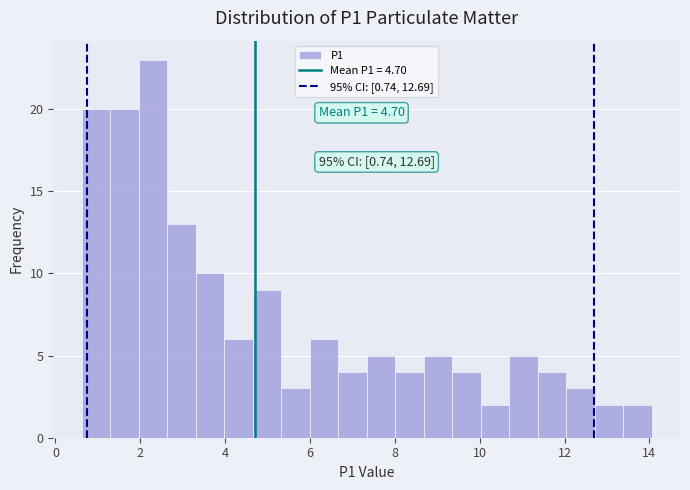

Around what value on the x-axis is the tallest bar? Give the approximate position of its centre, as read against the axis.

2.2